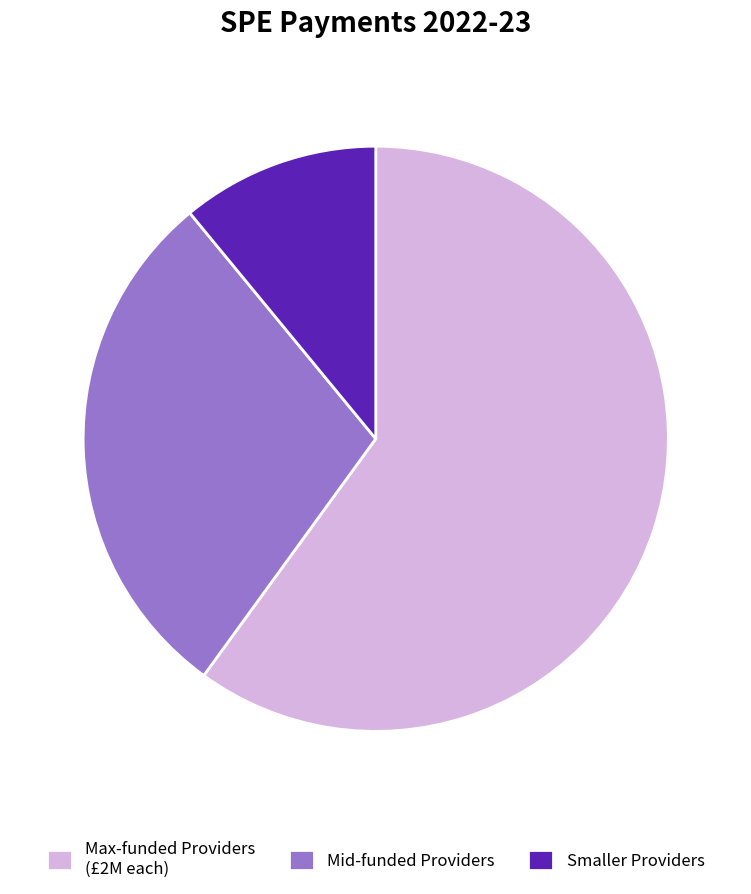

The Smaller Providers slice represents 11% of the pie. True or false?

True